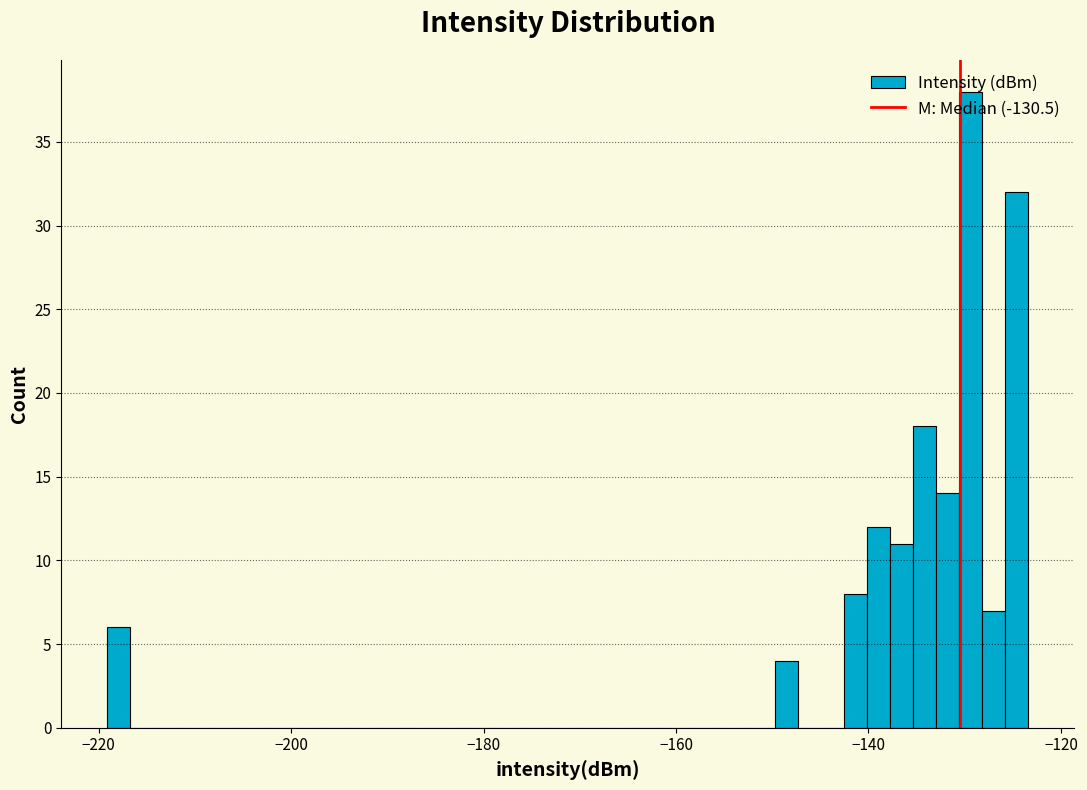

Around what value on the x-axis is the tallest bar? Give the approximate position of its centre, as read against the axis.

-130